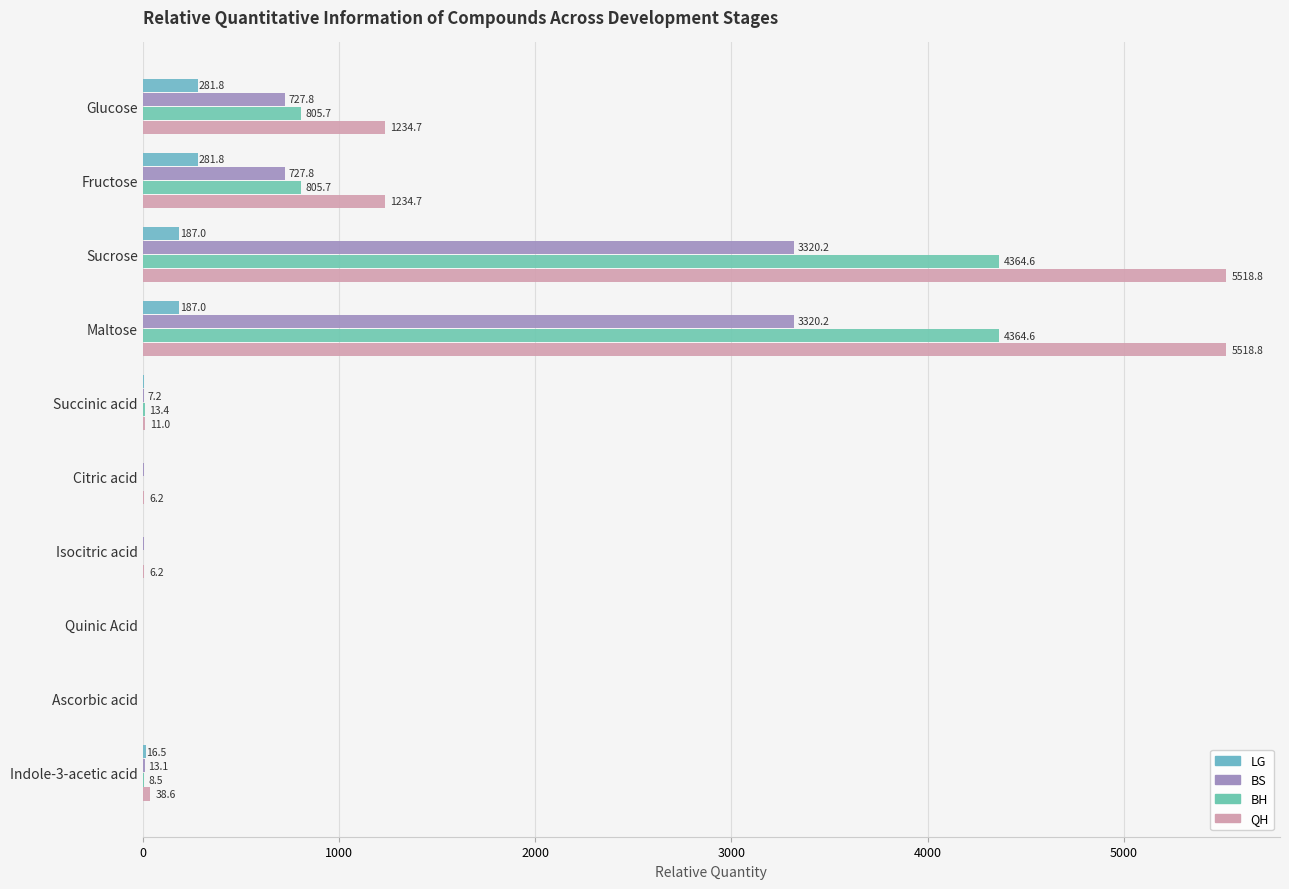

What position from the left is Indole-3-acetic acid?

10